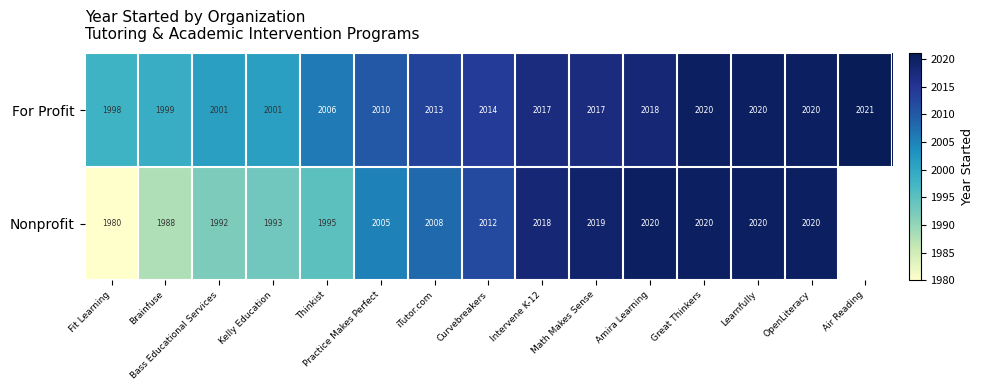

How many distinct data groups are displayed?

2